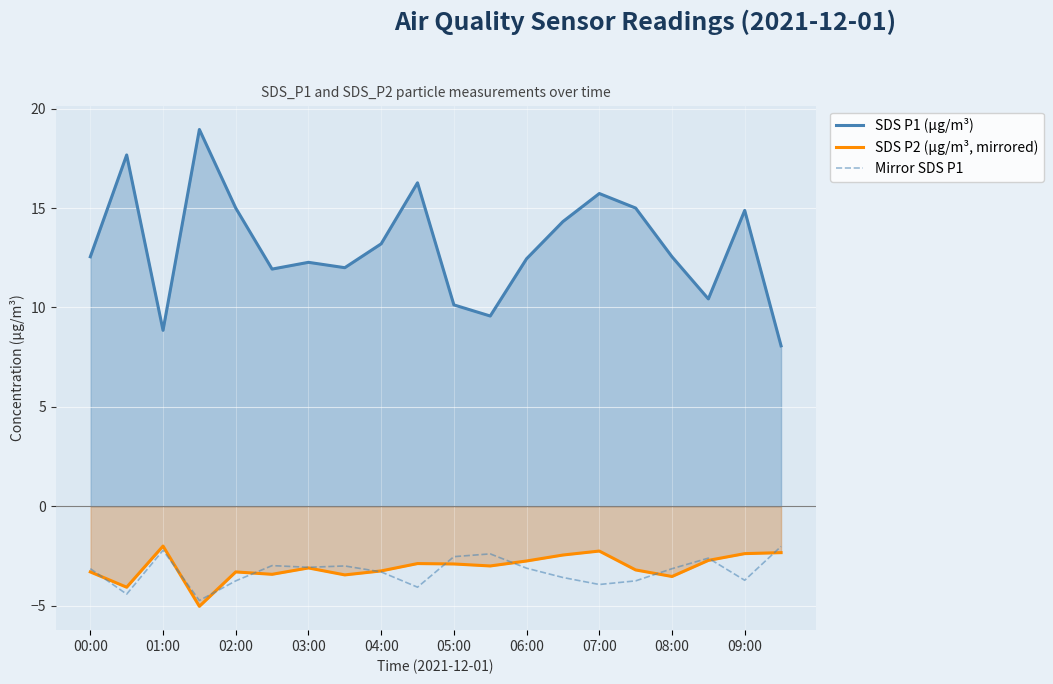

List the series in order of their peak value, highest first.

SDS P1 (µg/m³), SDS P2 (µg/m³, mirrored), Mirror SDS P1